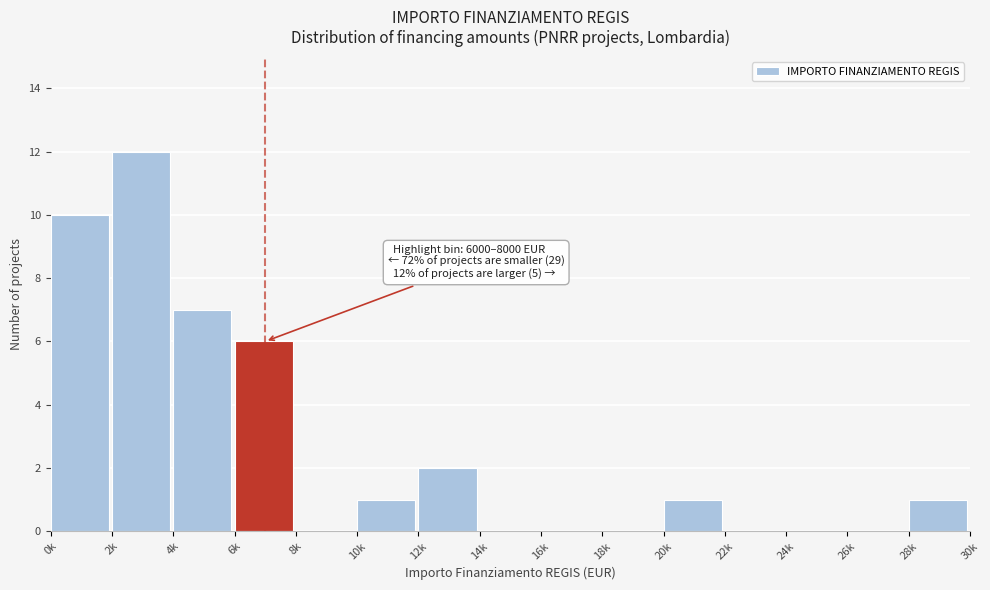

Reading right to left, what are all the values shown in this chart?

28k=1	26k=0	24k=0	22k=0	20k=1	18k=0	16k=0	14k=0	12k=2	10k=1	8k=0	6k=6	4k=7	2k=12	0k=10